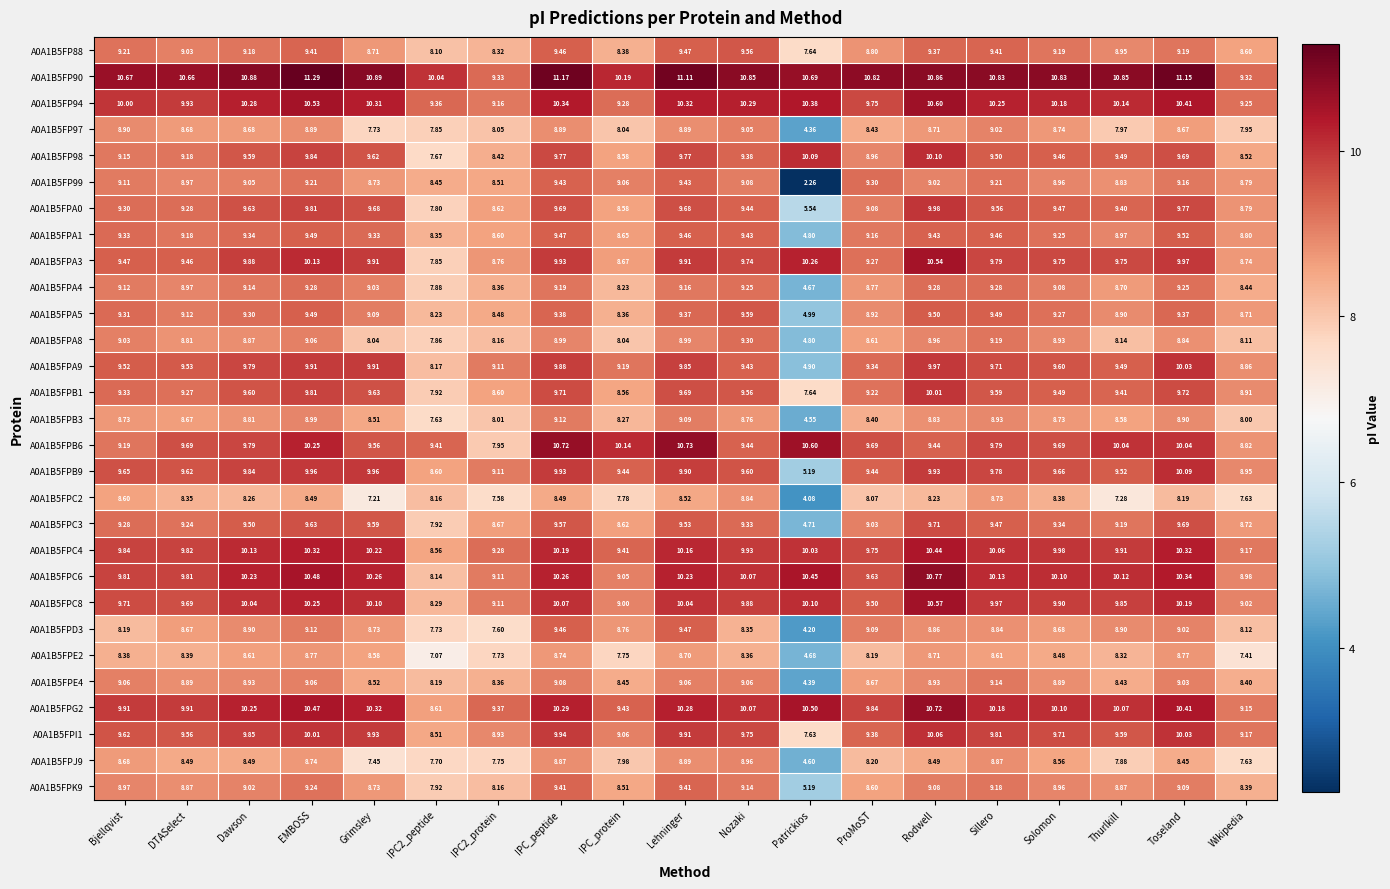

Which label corresponds to the smallest value in the chart?

Patrickios